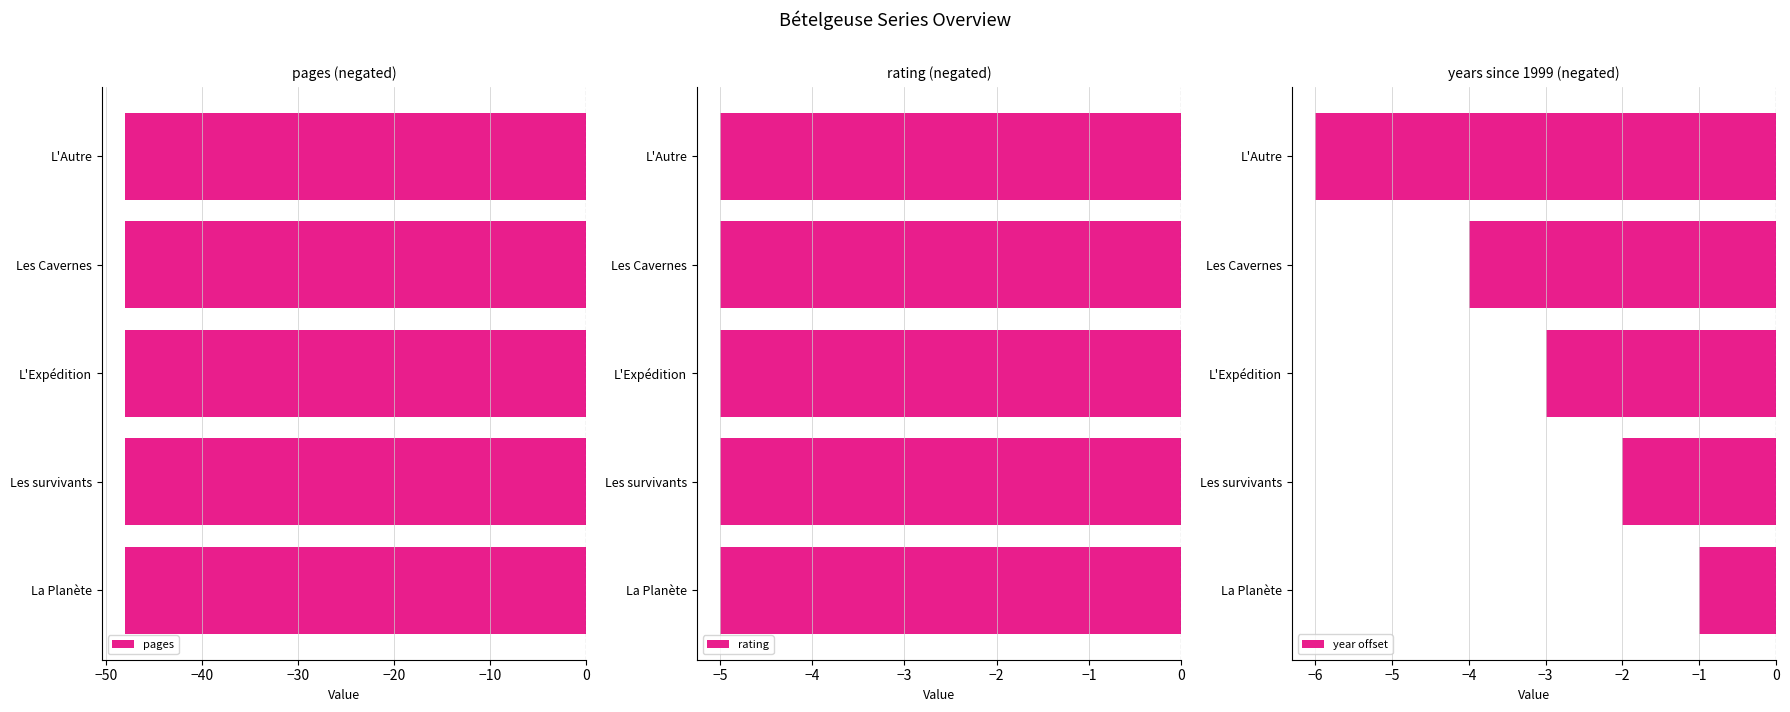

At which label does year offset reach its peak?

La Planète